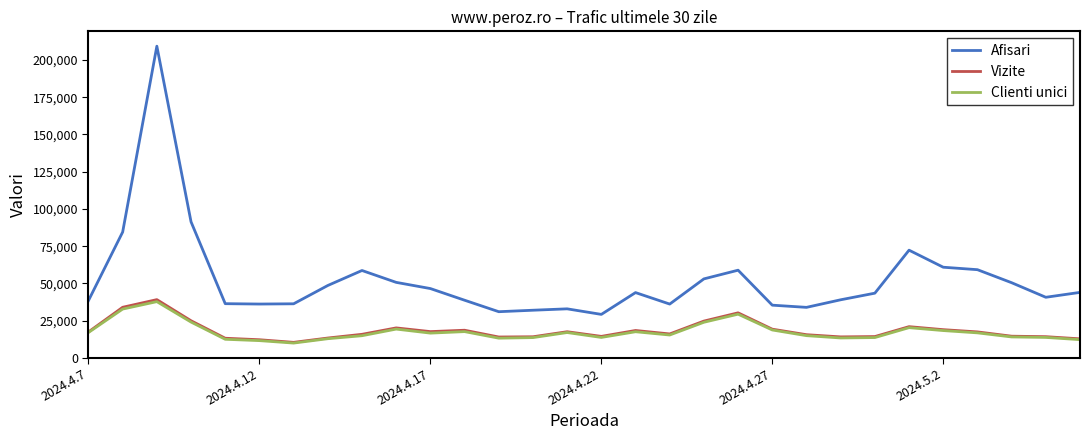

Which series has the largest total across all categories?

Afisari